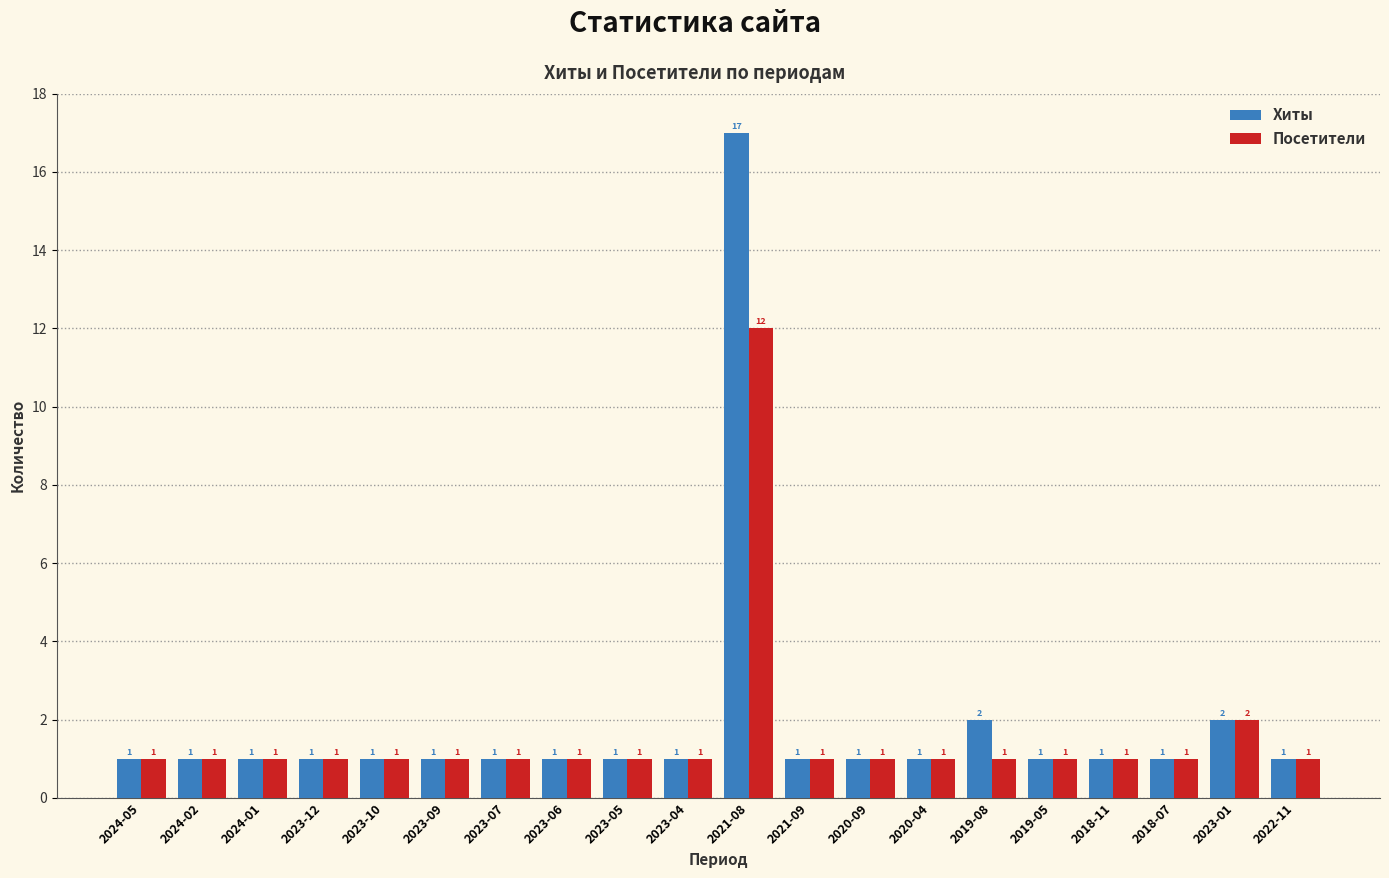

What is the difference between the maximum and minimum values in the Хиты series?

16